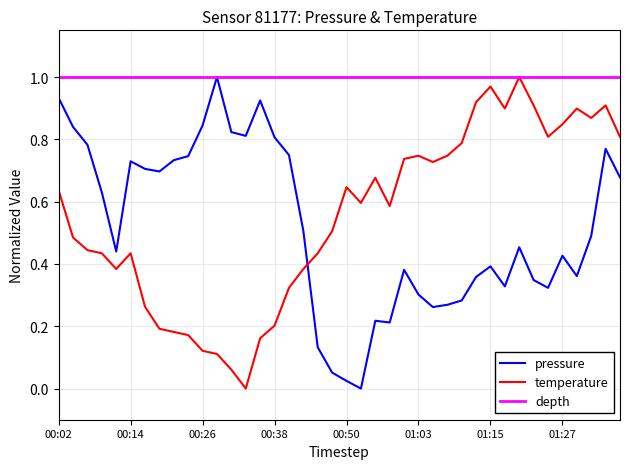

Which series ends up on top after the final intersection of pressure and temperature?

temperature